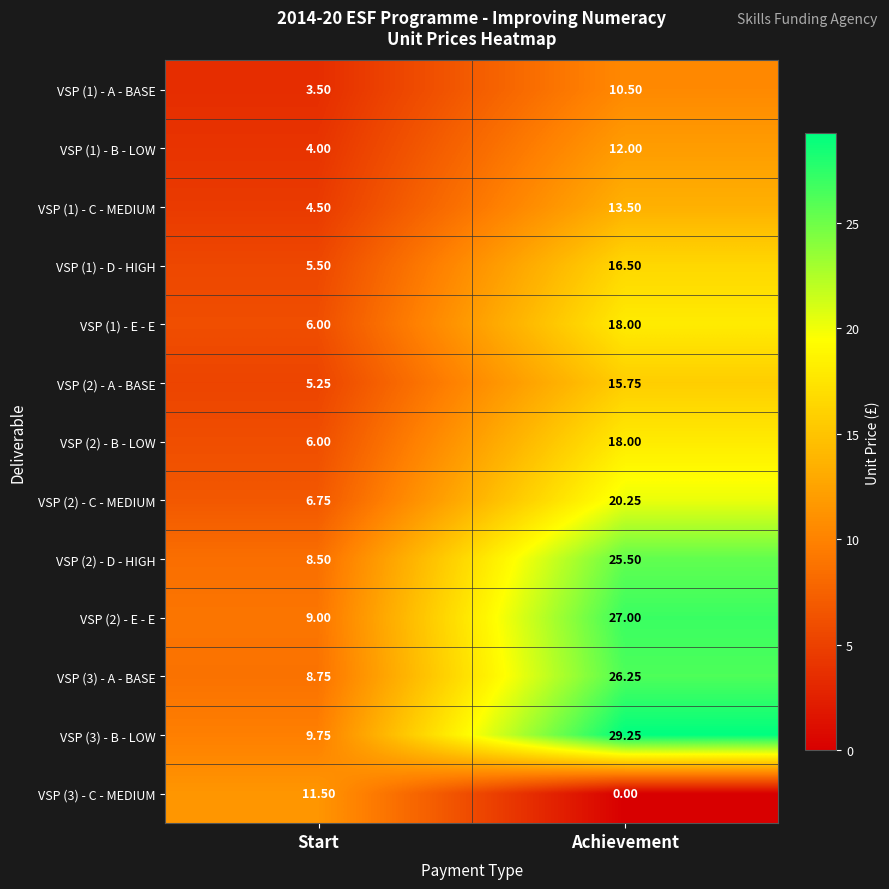

Which category has the lowest value in the VSP (1) - E - E series?

Start